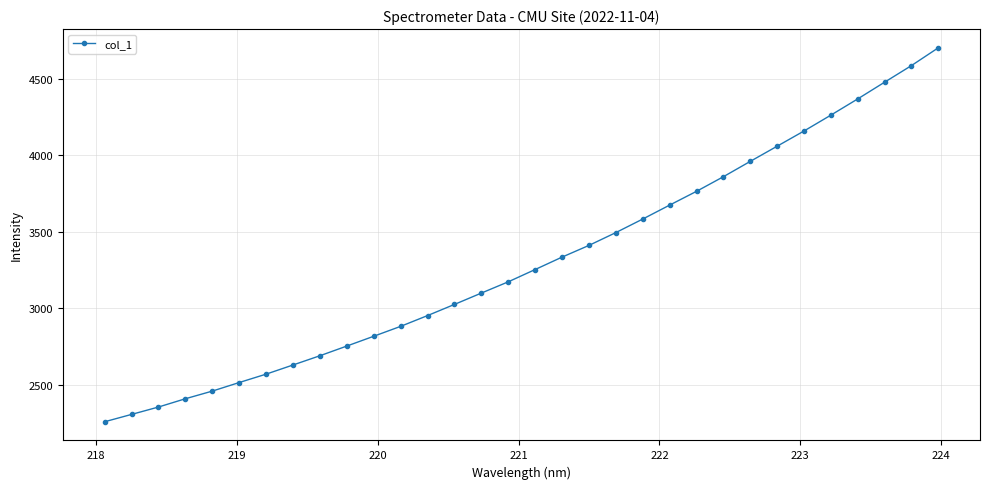

What is the maximum value shown in the chart?

4703.6